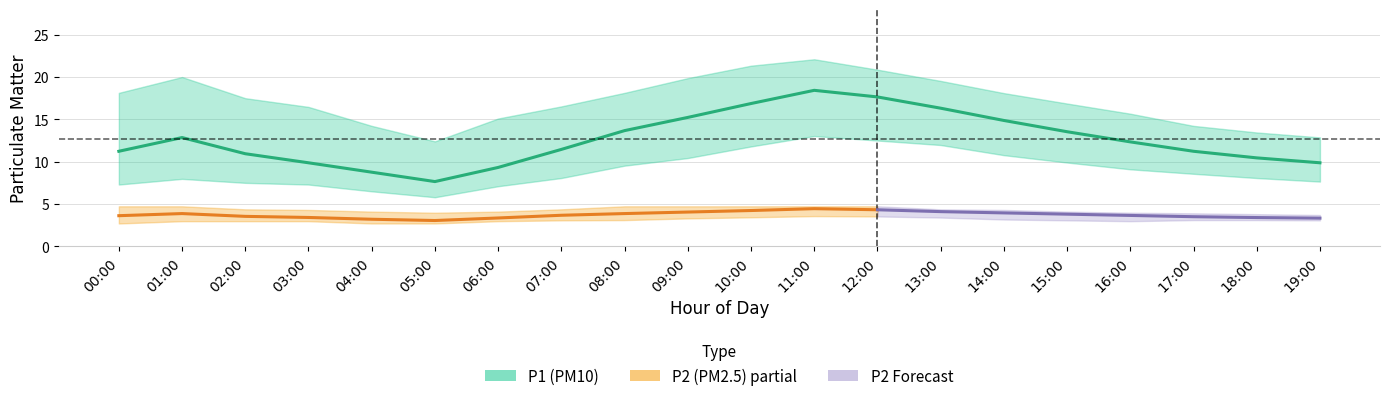

At 15:00, list the series in order from smallest to largest.

P2_lower, P2, P2_upper, P1_lower, P1, P1_upper